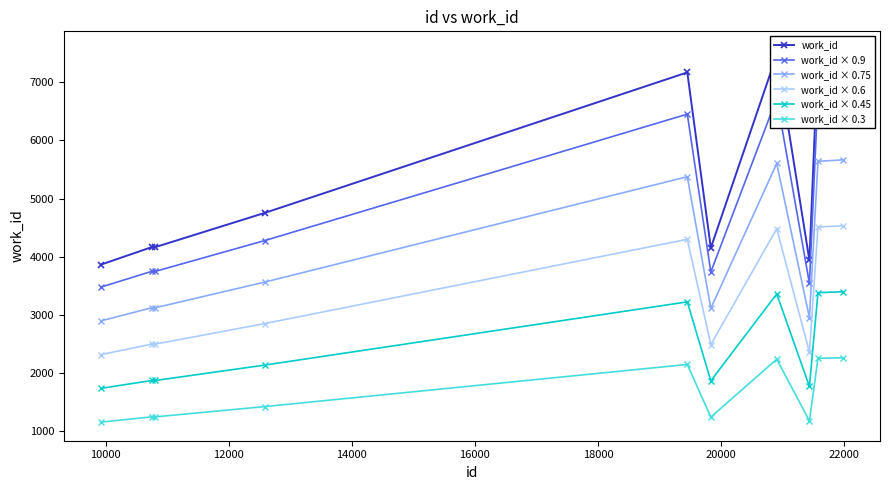

True or false: work_id × 0.45 and work_id × 0.75 intersect in this chart.

False